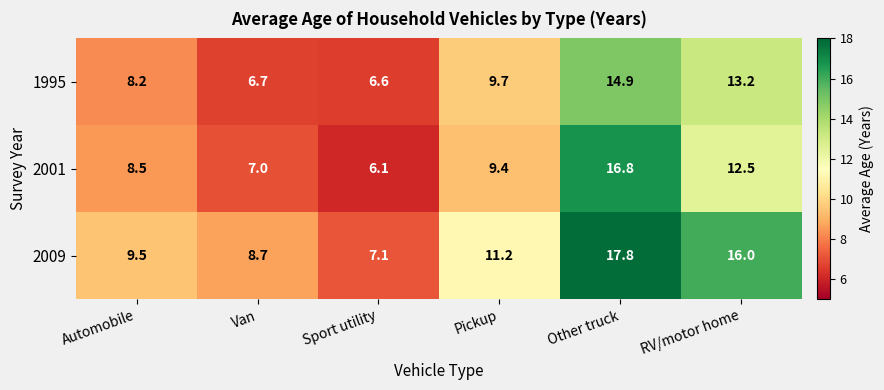

What is the difference between the maximum and minimum values in the 2001 series?

10.7